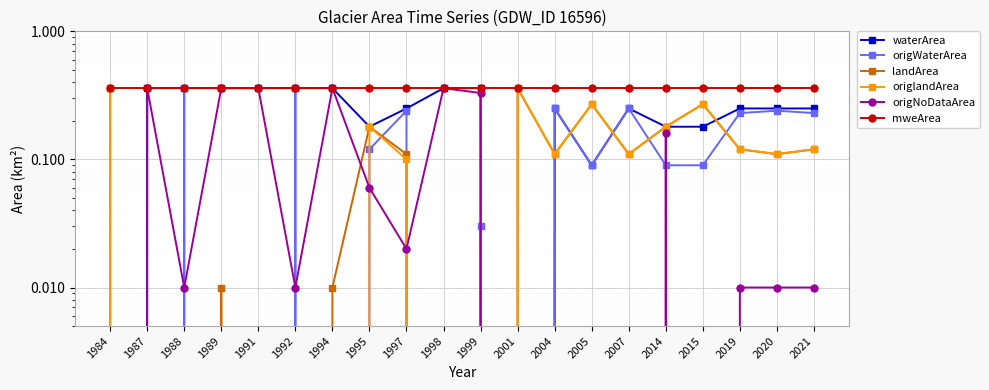

Which series changed the most between 1988 and 1995?

origWaterArea